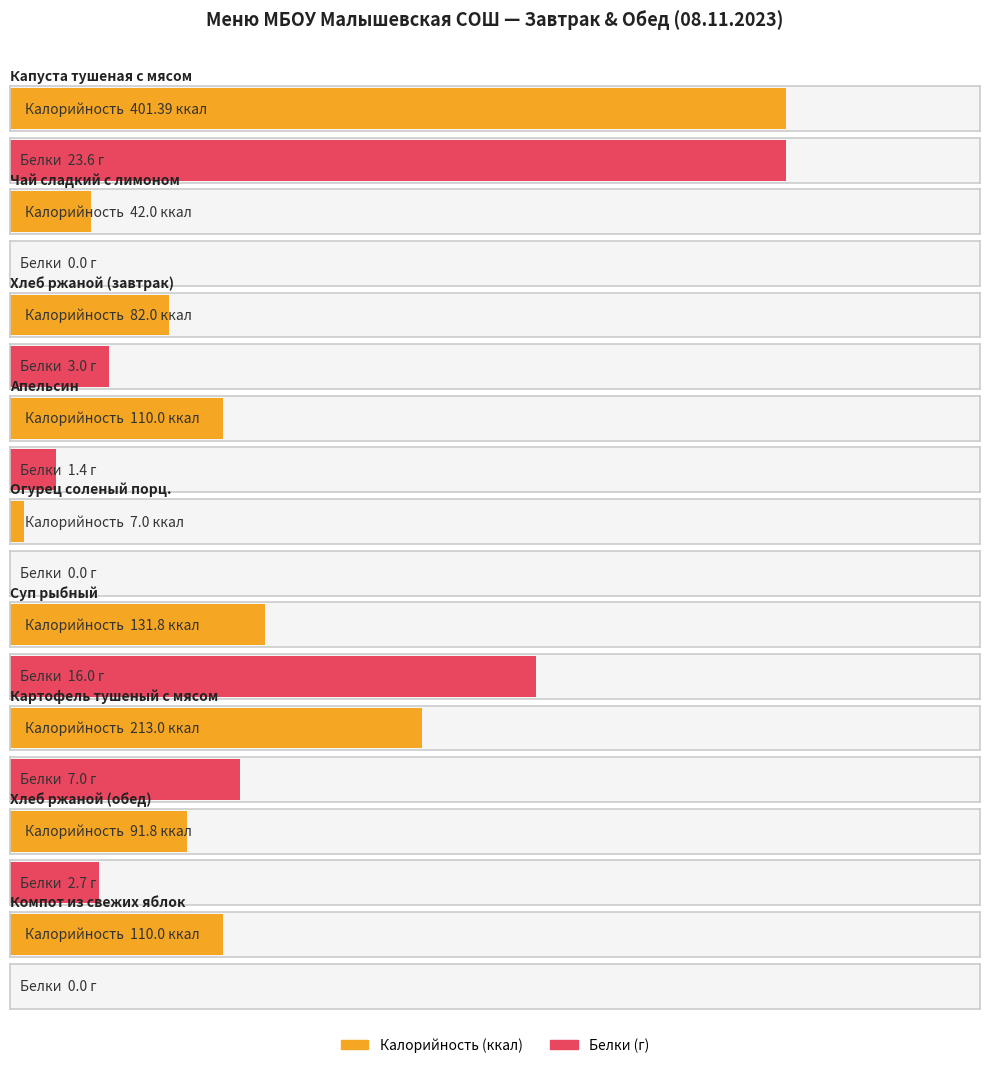

What is the difference between the maximum and minimum values in the Калорийность series?

394.4